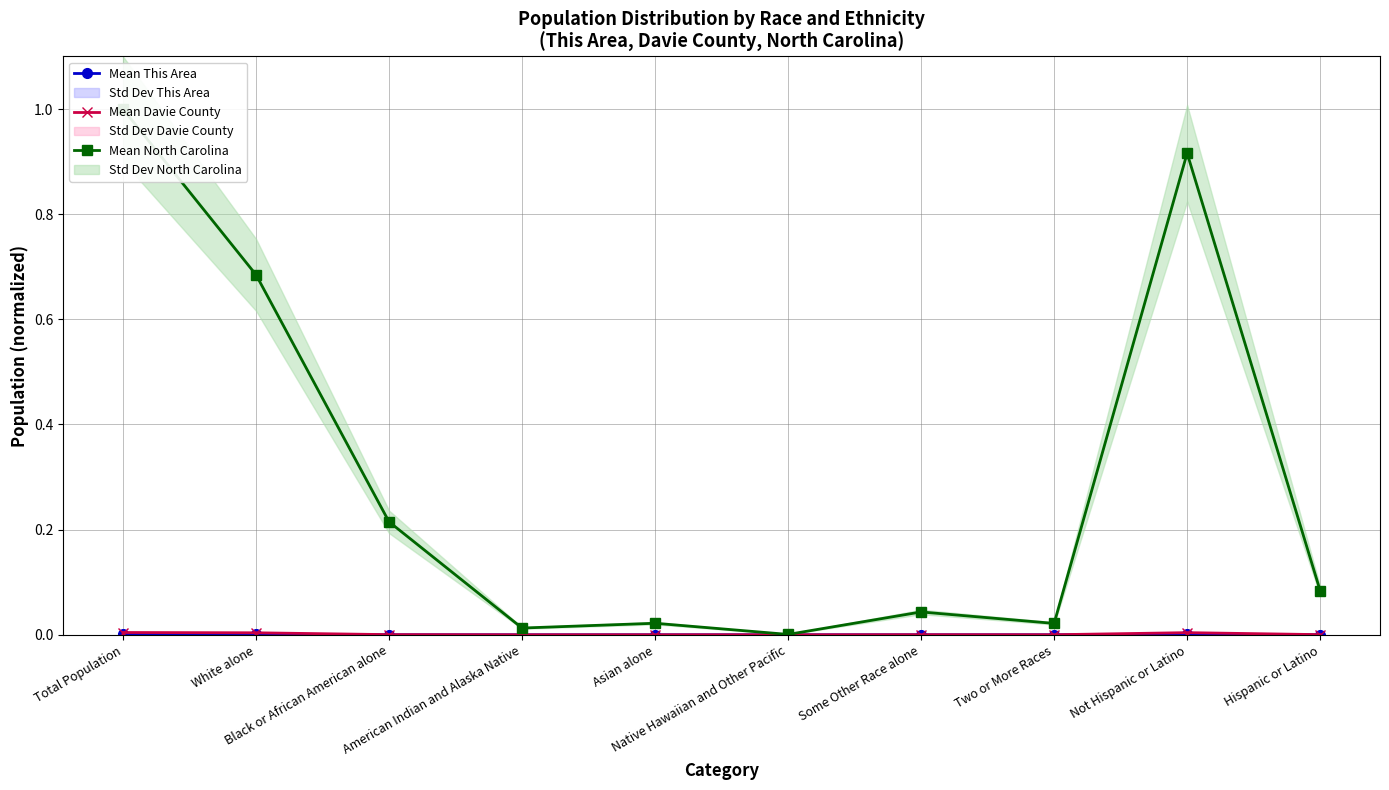

What is the label of the 8th point from the right?

Black or African American alone